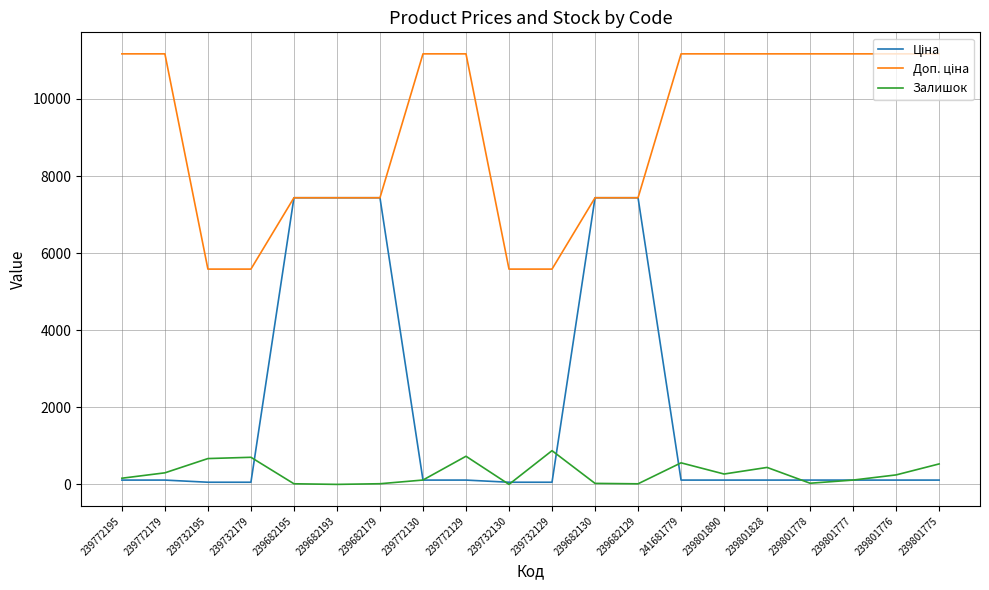

The Залишок series shows 730.0 at 239772129. True or false?

True